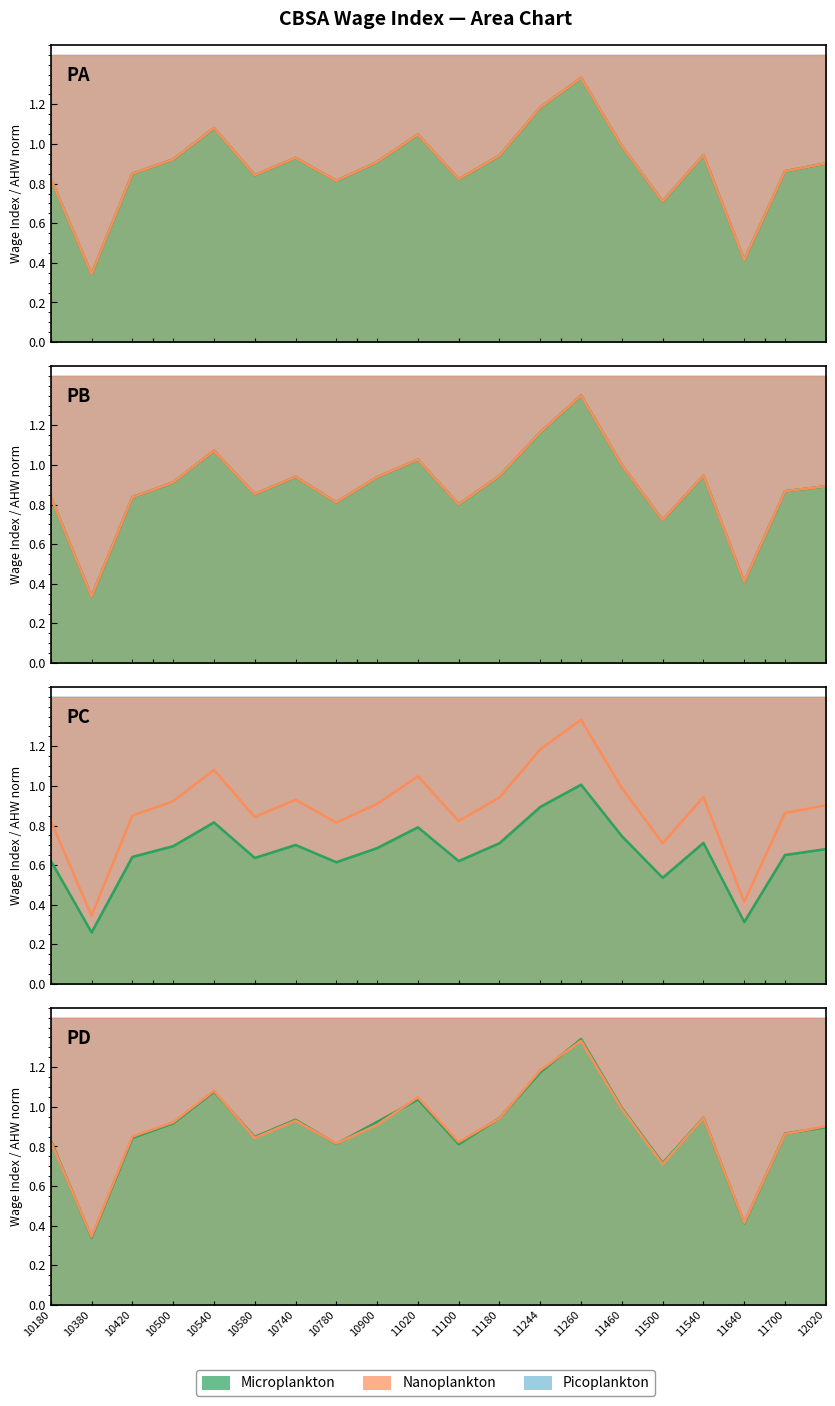

Is it true that CBSAGEO unadjusted AHW norm equals 0.7 at 11700?

True